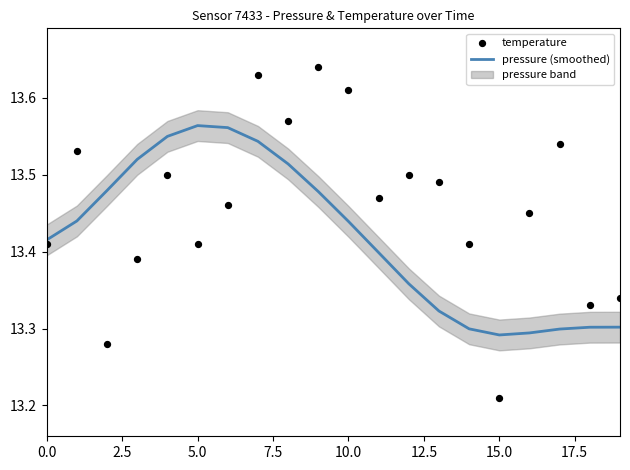

Which series reaches the minimum Y coordinate?

temperature